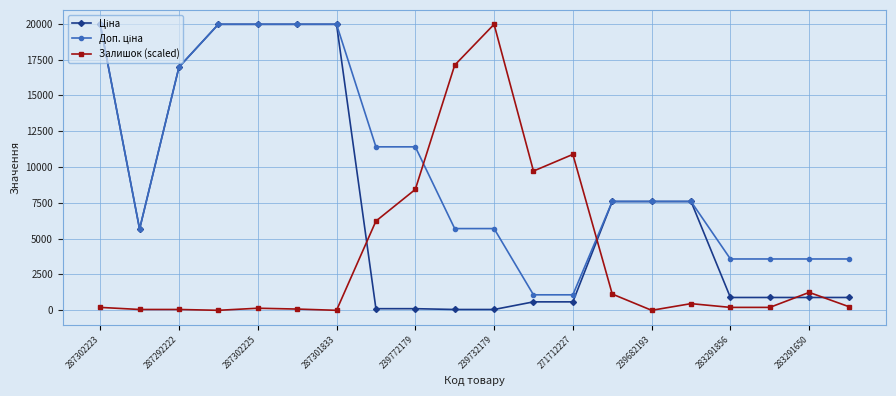

At how many categories does at least one series exceed 11180?

10